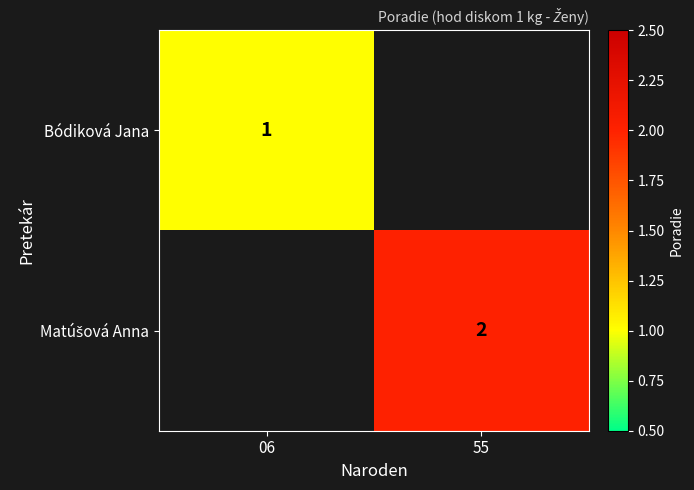

The value of Bódiková Jana at 06 is 2. True or false?

False